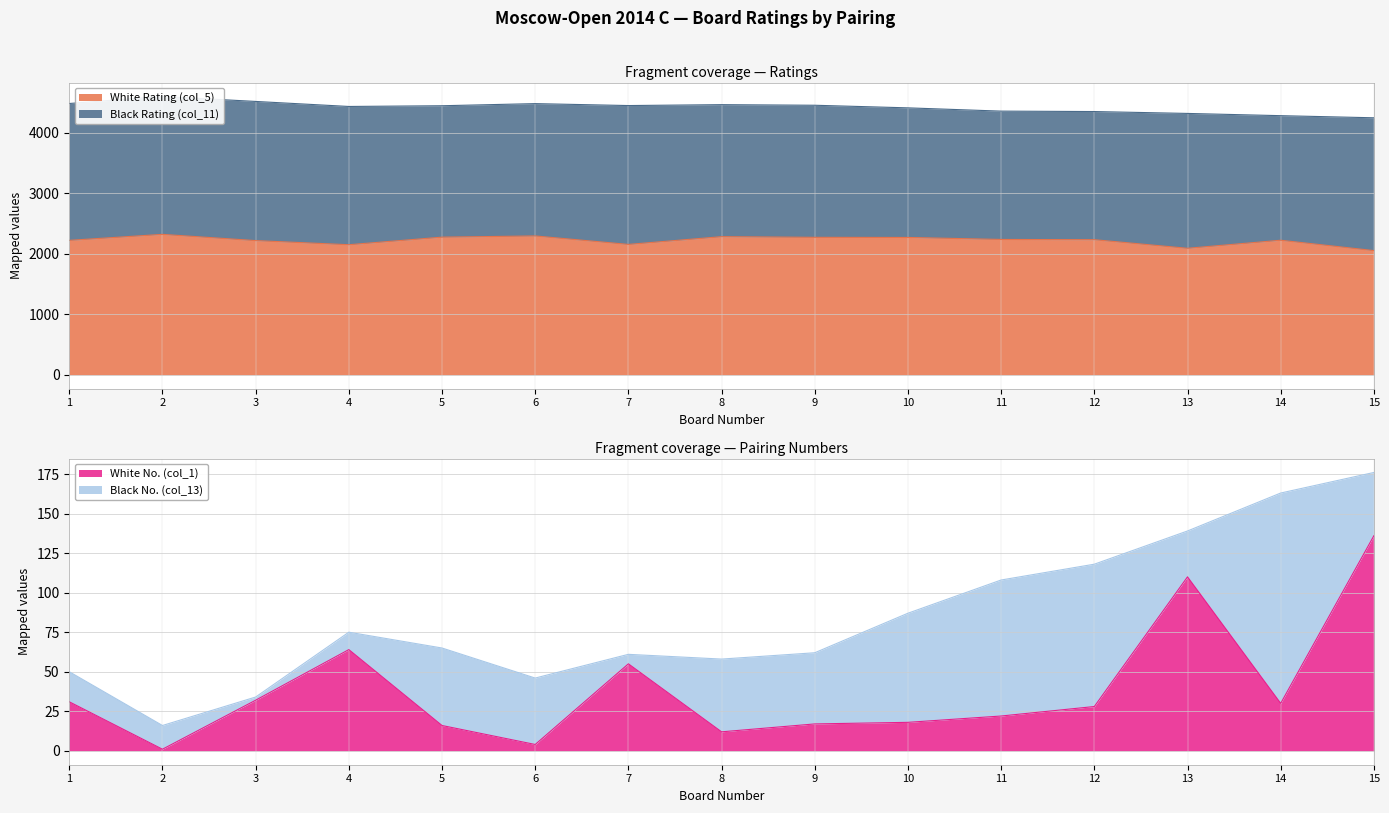

Does the chart have visible grid lines?

Yes